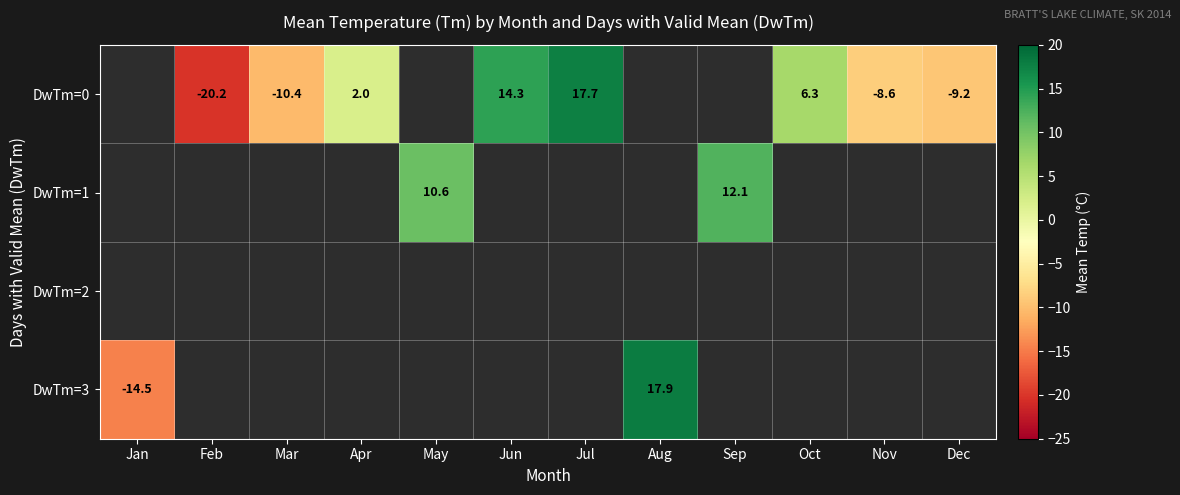

Between Mar and Dec, which is larger?

Dec